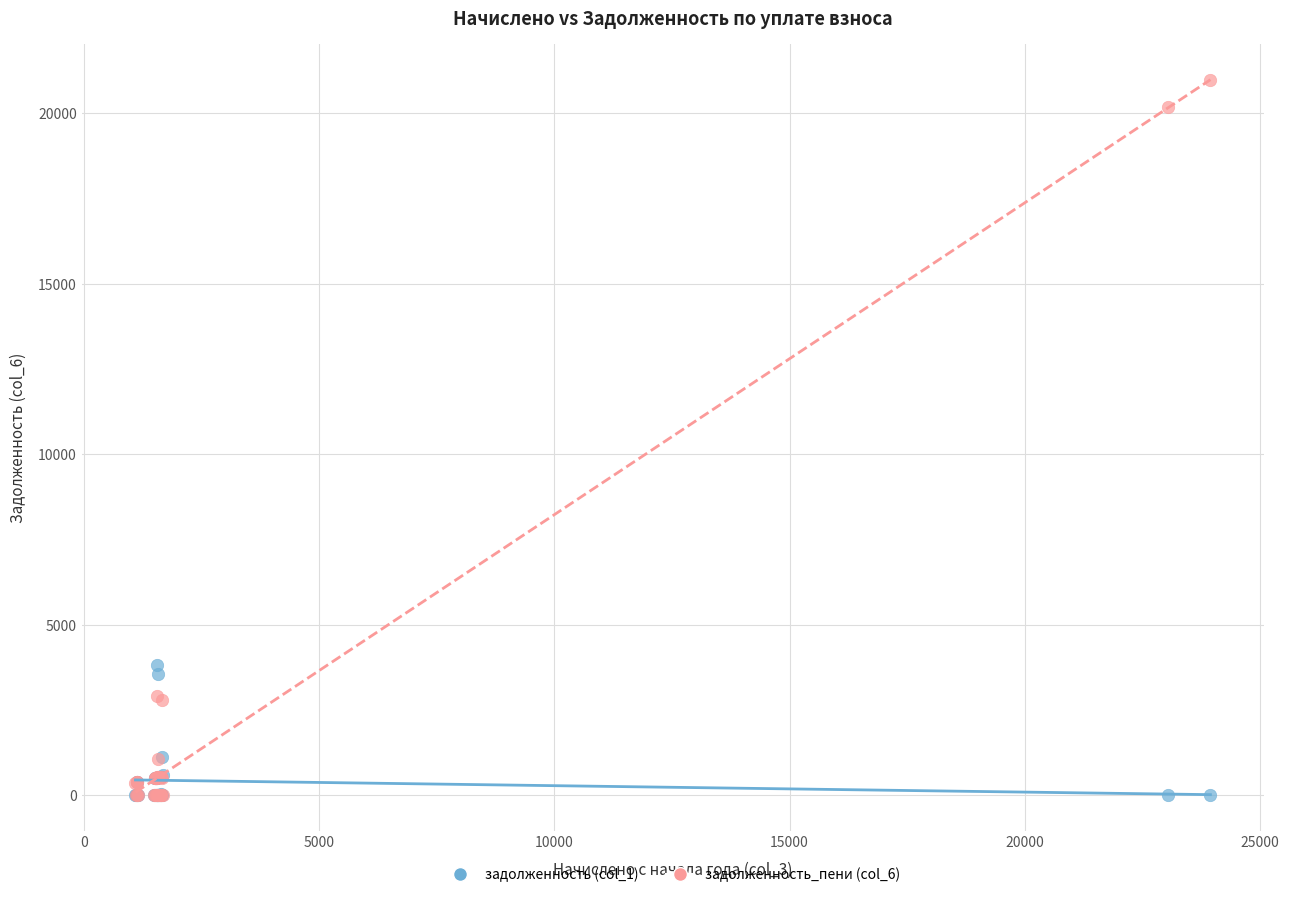

Across all series, what Y value is closest to 10481?

3810.4